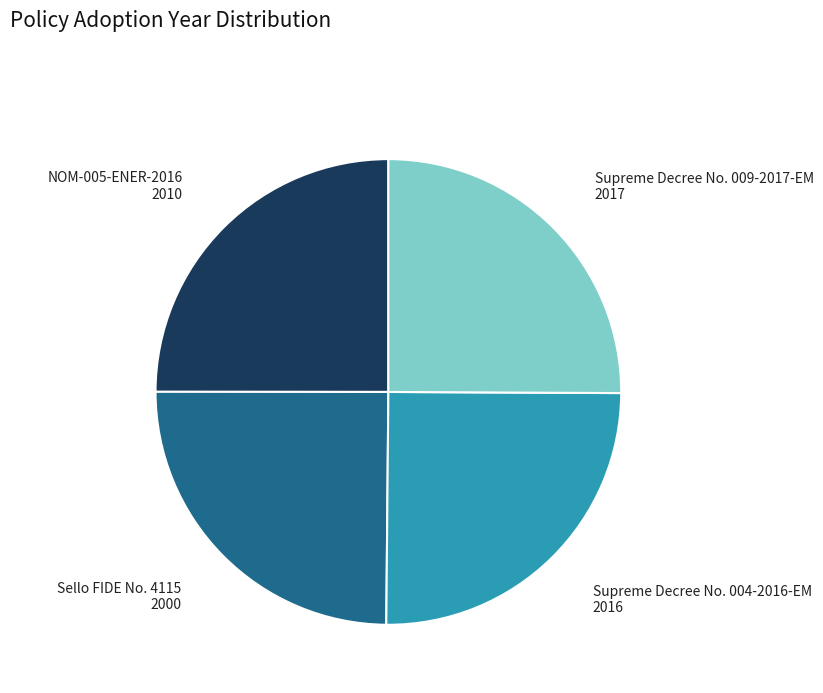

Is there any slice that represents more than half of the pie?

No